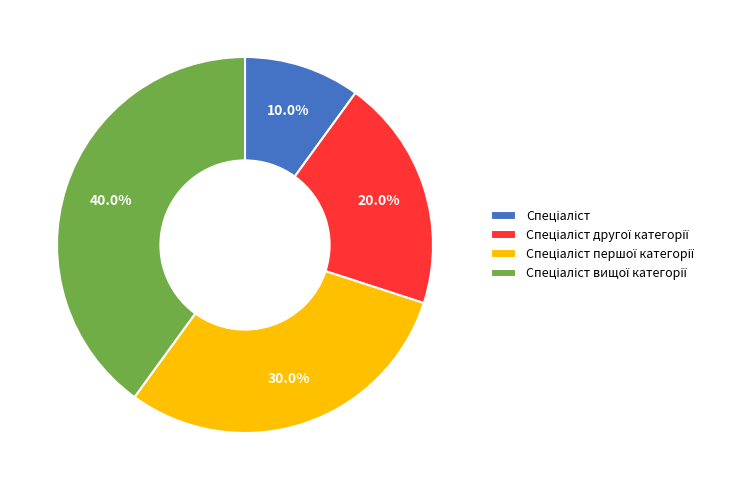

Is there any slice that represents more than half of the pie?

No